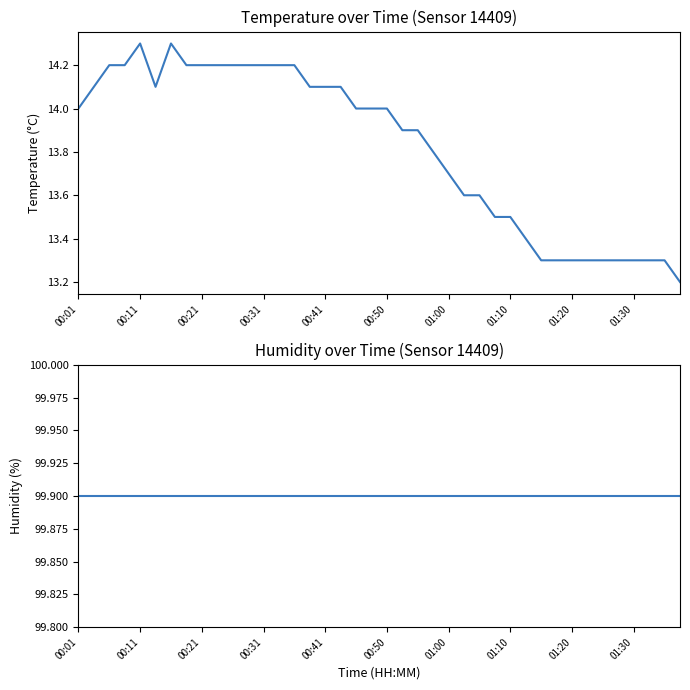

What is the maximum value shown in the chart?

99.9